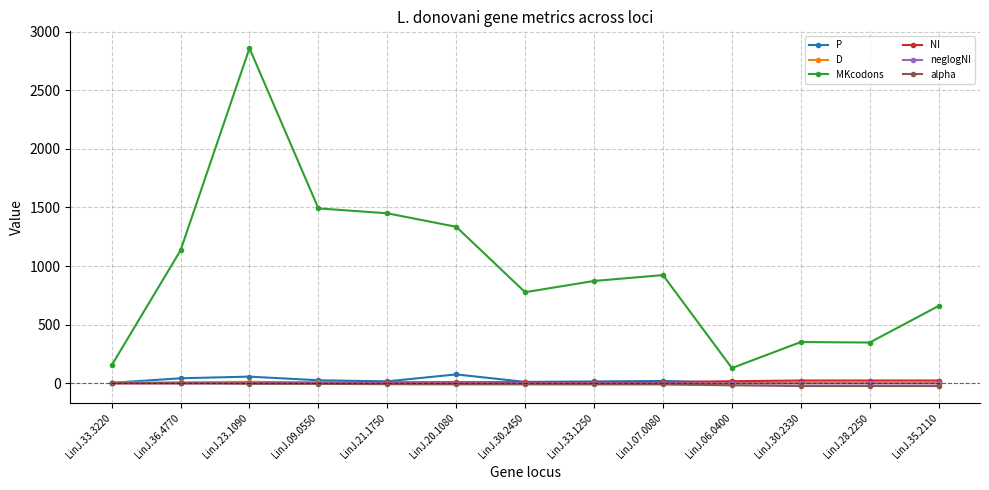

At which category is the sum across all series the highest?

LinJ.23.1090